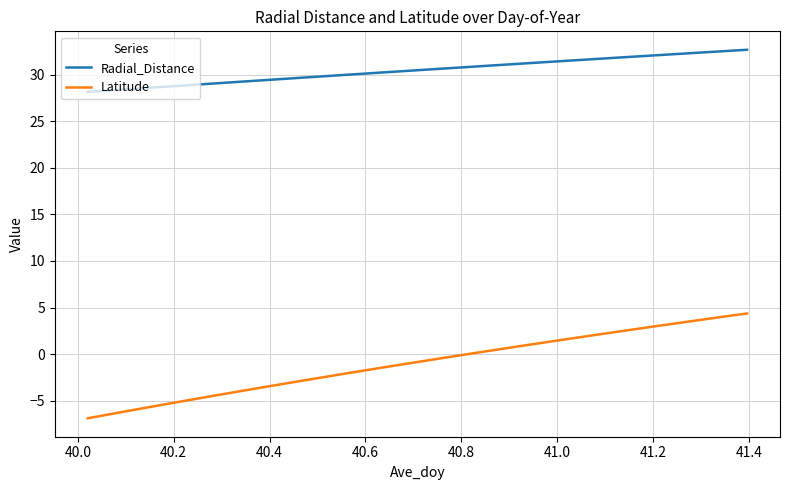

List the series in order of their overall mean, lowest first.

Latitude, Radial_Distance